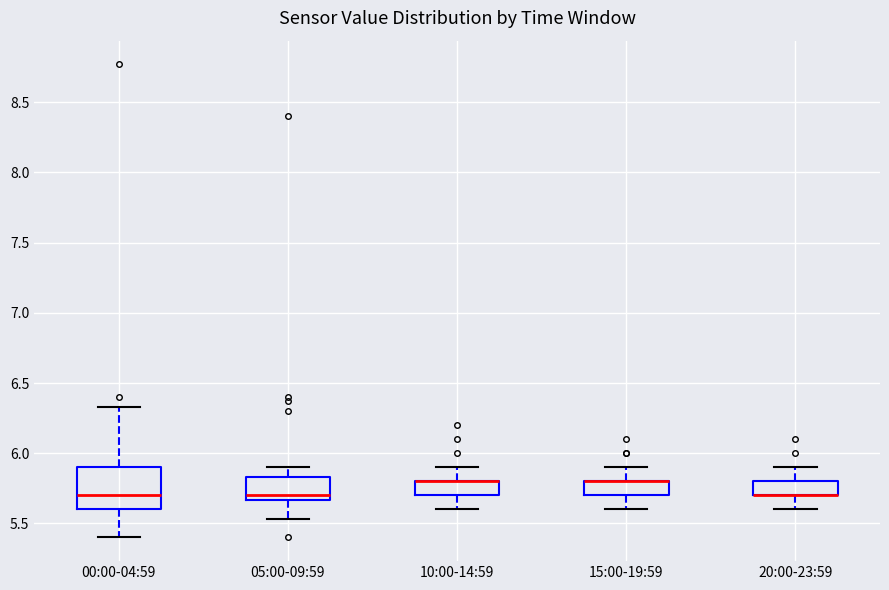

Comparing the boxes themselves (not the whiskers), which one is the tallest?

00:00-04:59